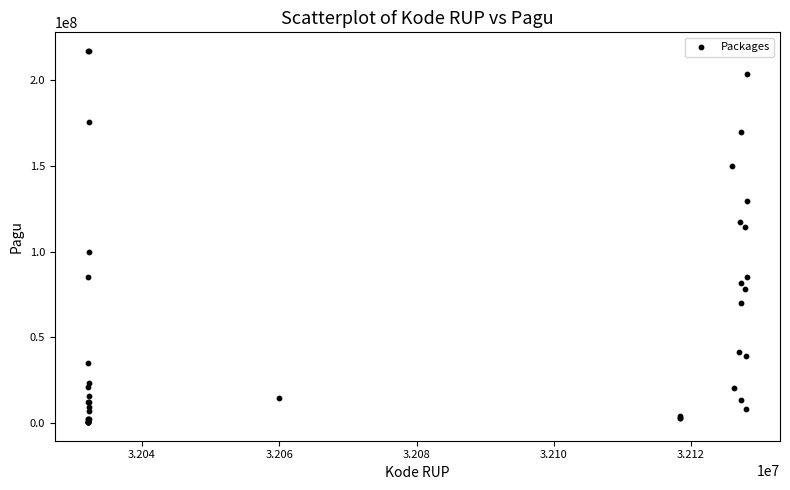

What Y value in the scatter plot is closest to 108830000?

114296000